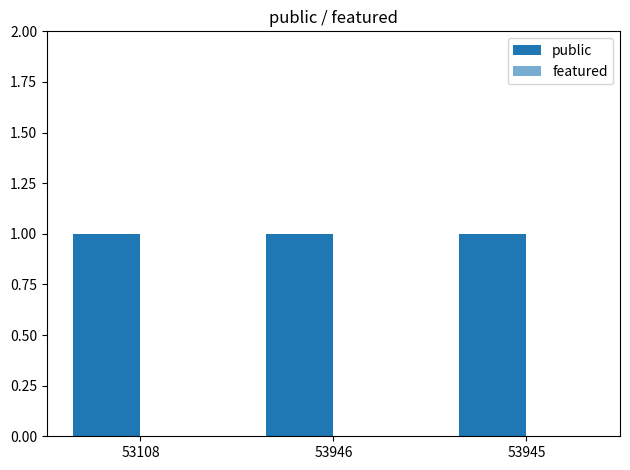

What is the label of the 2nd bar from the right?

53946